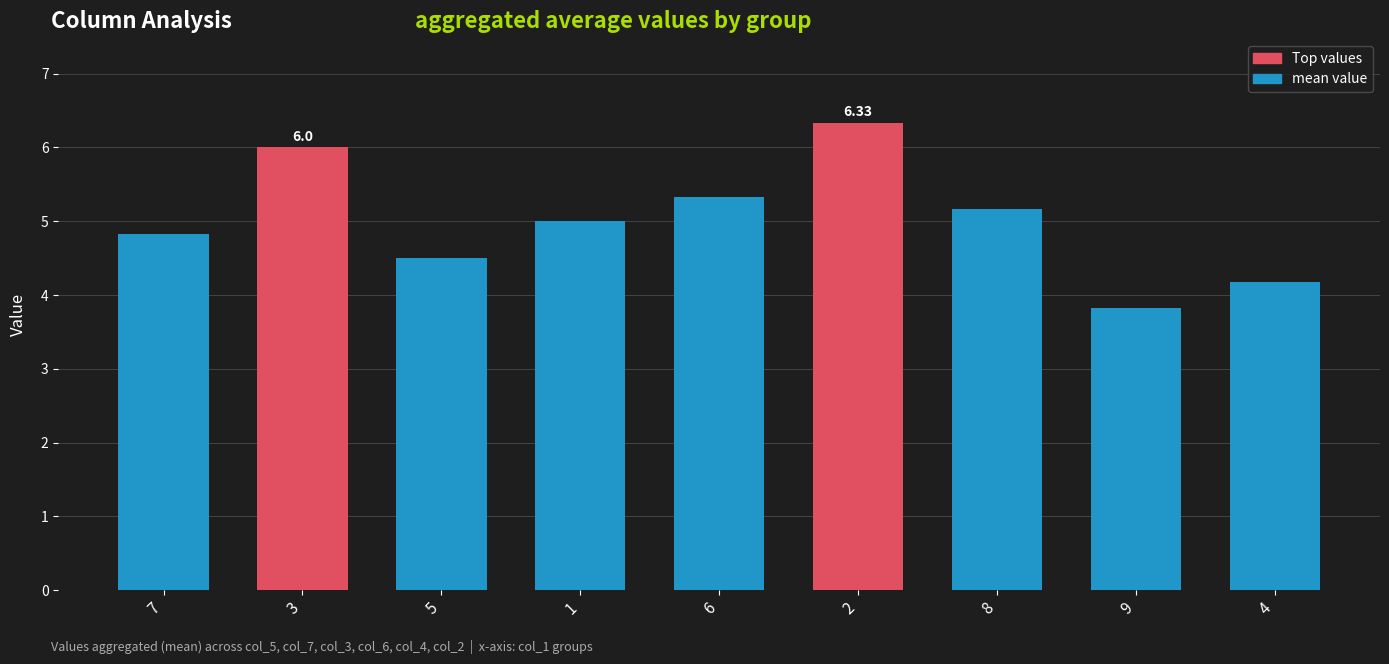

What is the label of the 6th bar from the right?

1